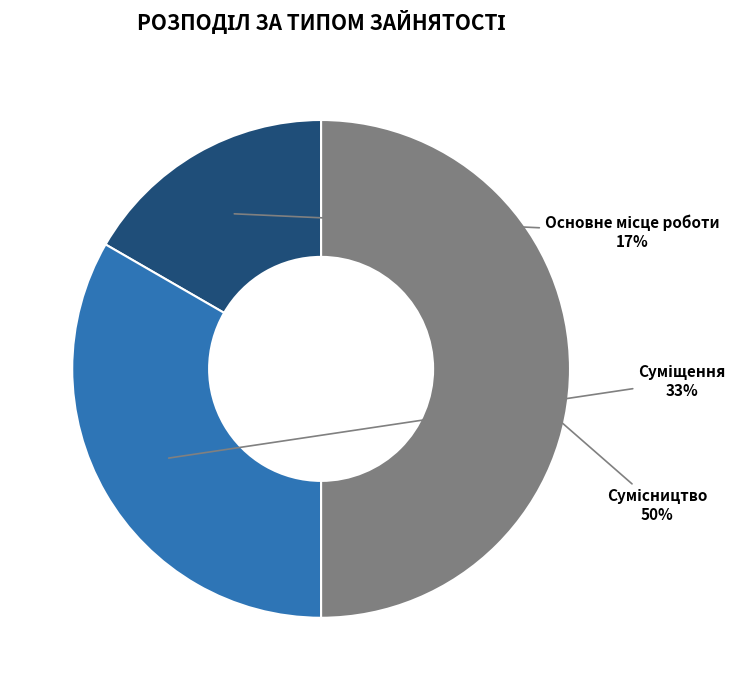

To the nearest percent, what is the average slice percentage?

33%